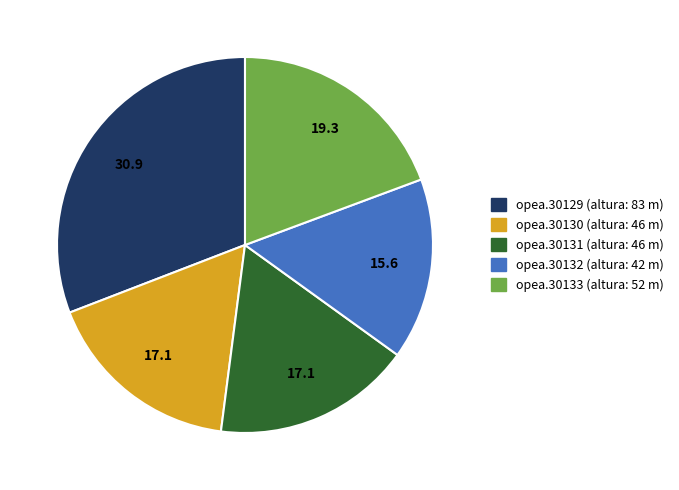

Which category has the biggest portion of the pie?

opea.30129